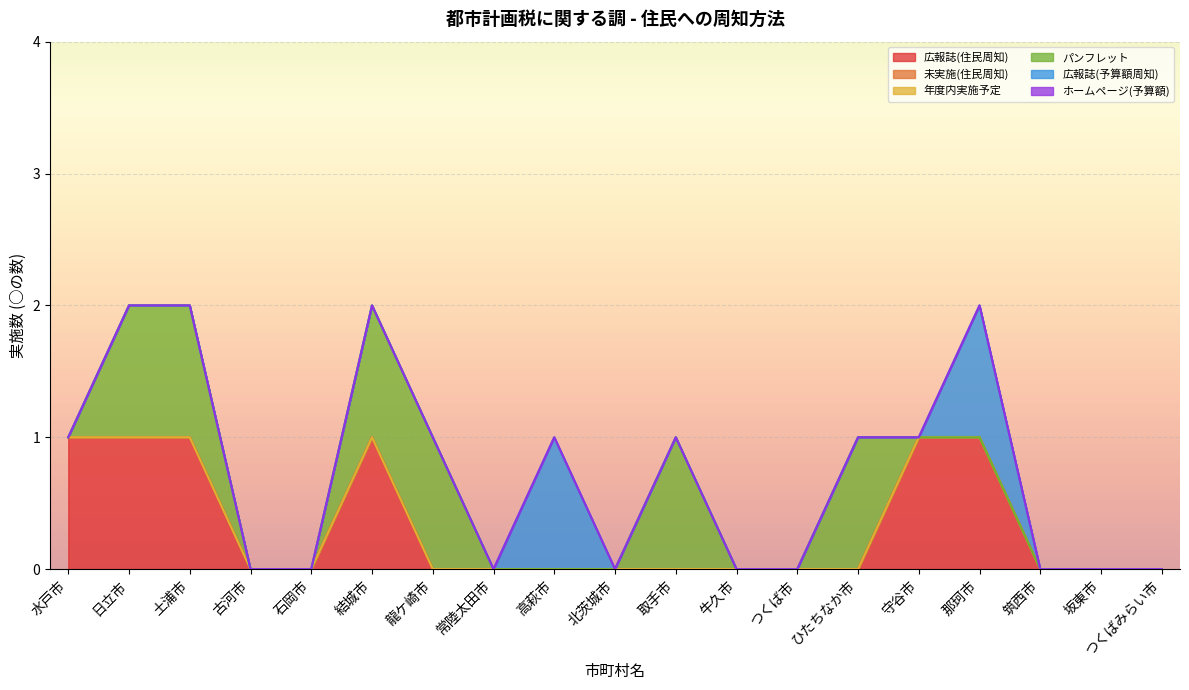

Which series has the largest total across all categories?

広報誌(住民周知)